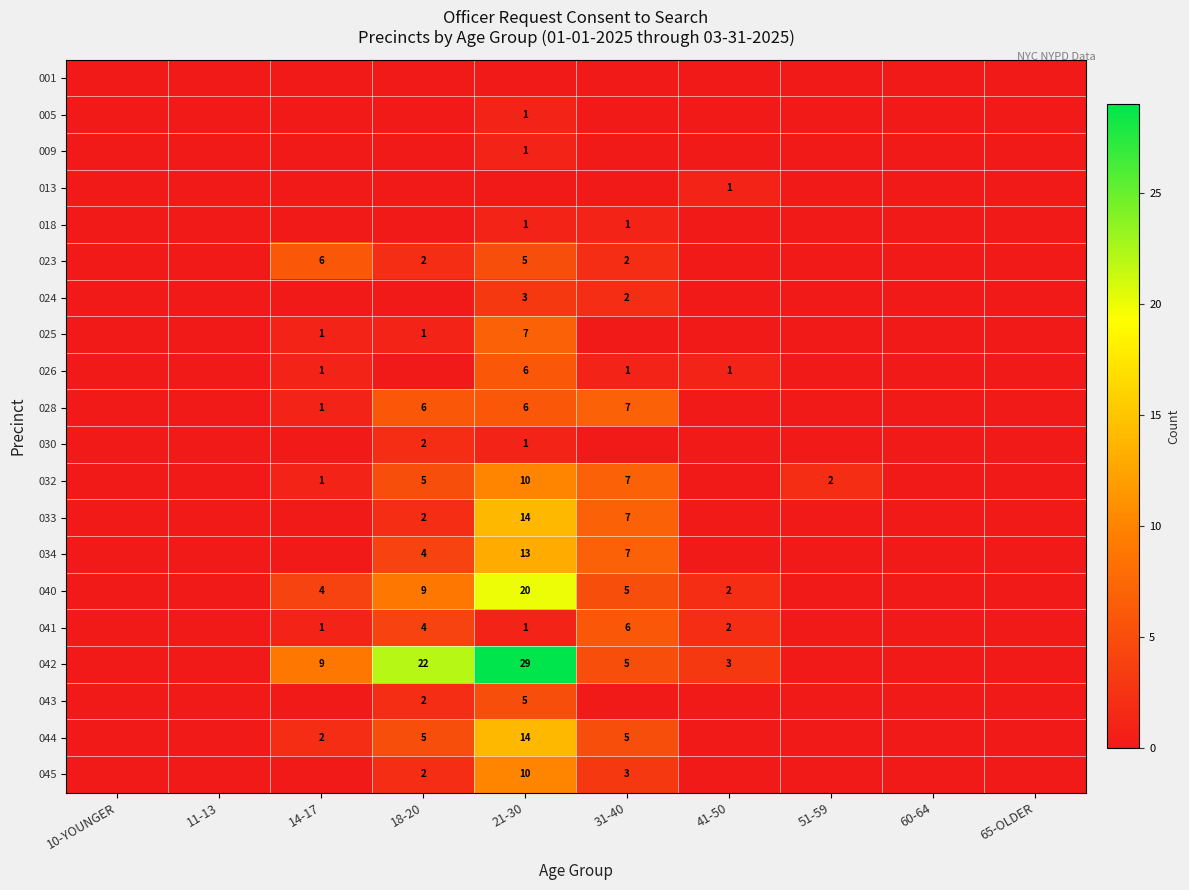

At which category is the sum across all series the highest?

21-30